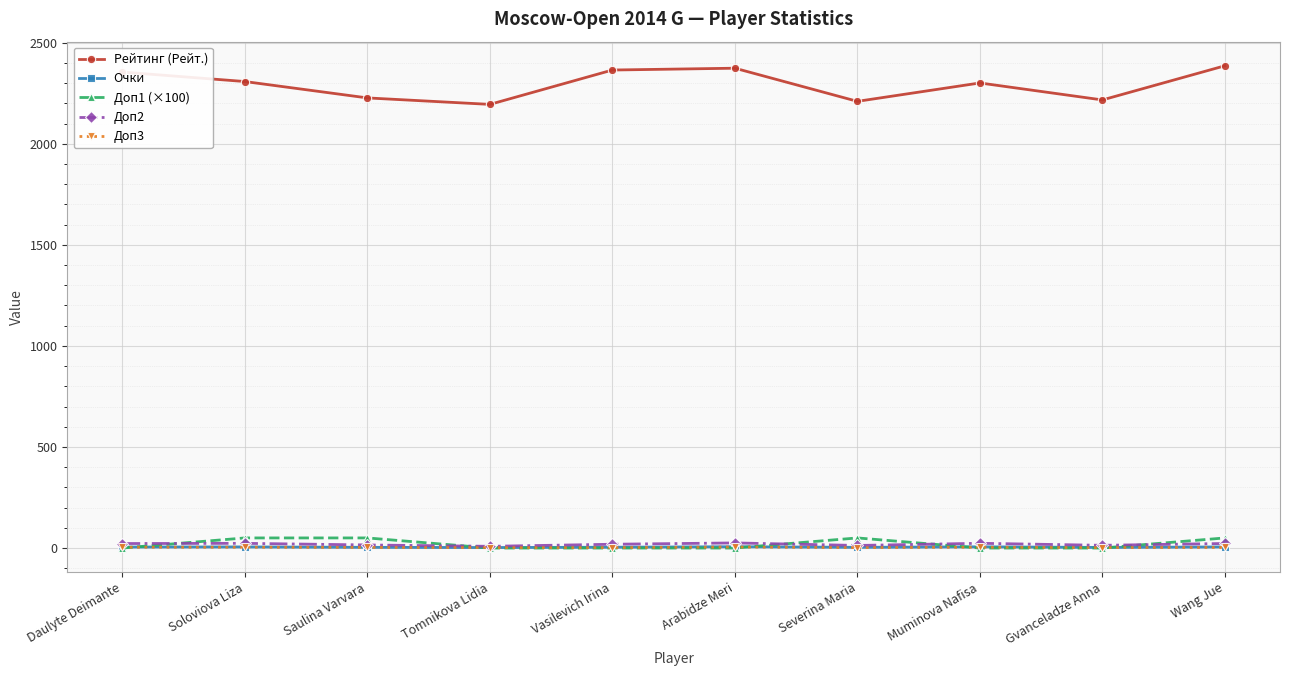

Which series has the largest total across all categories?

Рейтинг (Рейт.)